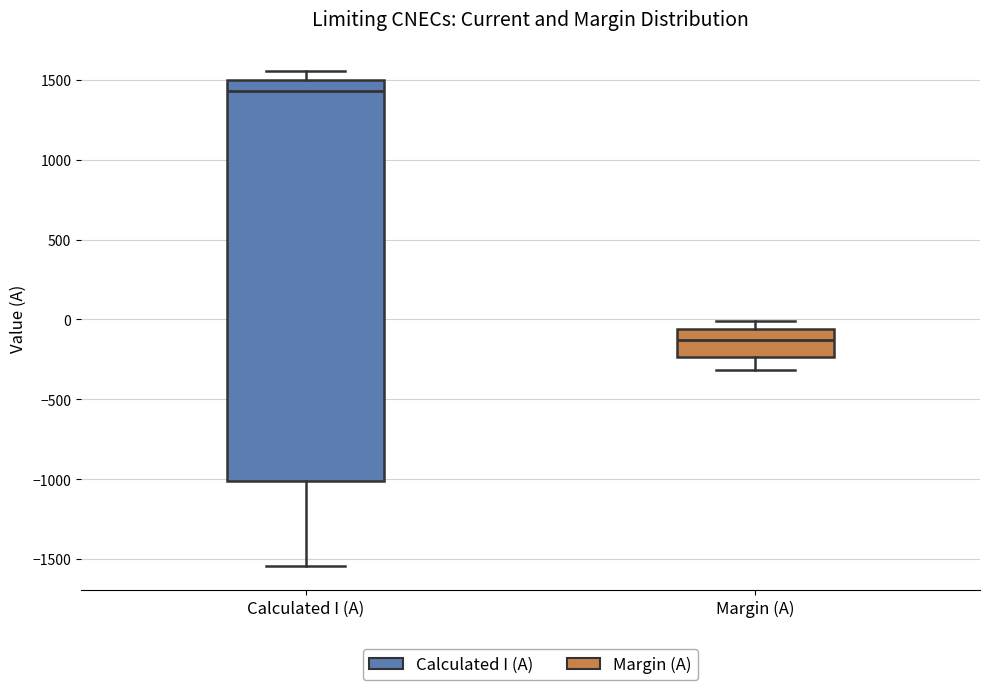

Where does the median line of the box for Calculated I (A) sit on the y-axis? The values are not printed on the chart, so give them approximately, as read against the axis.

1450